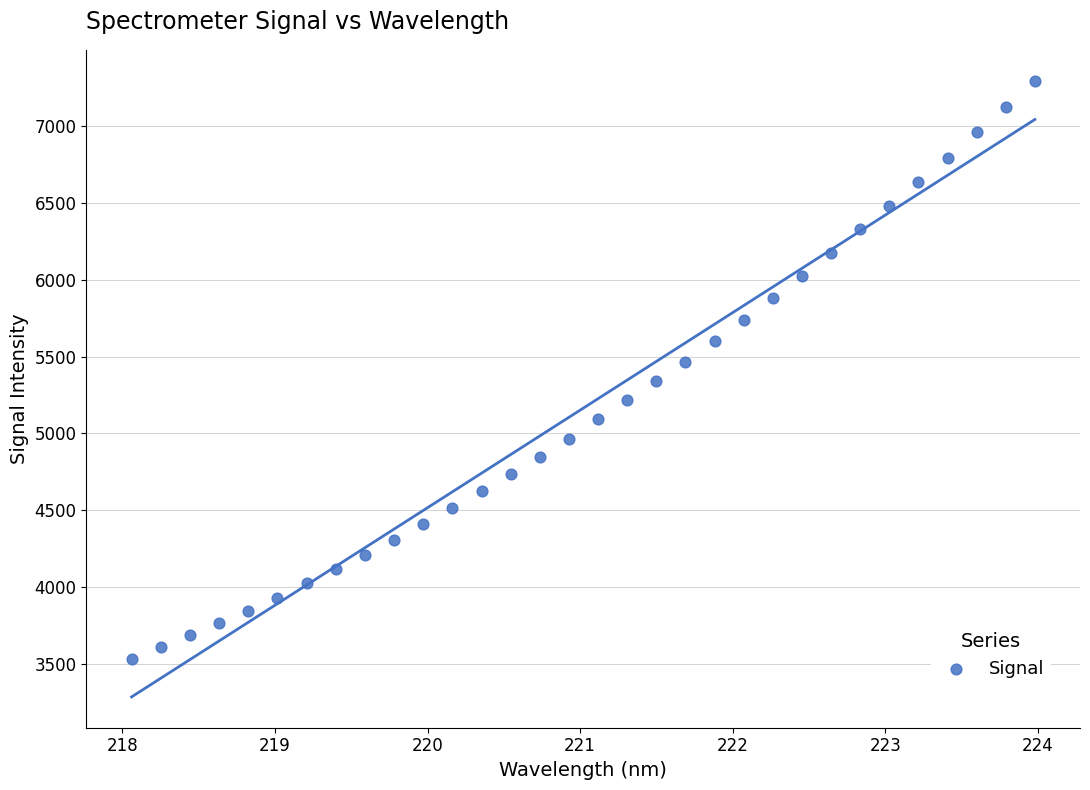

What is the range of Y values (max minus min)?

3763.1